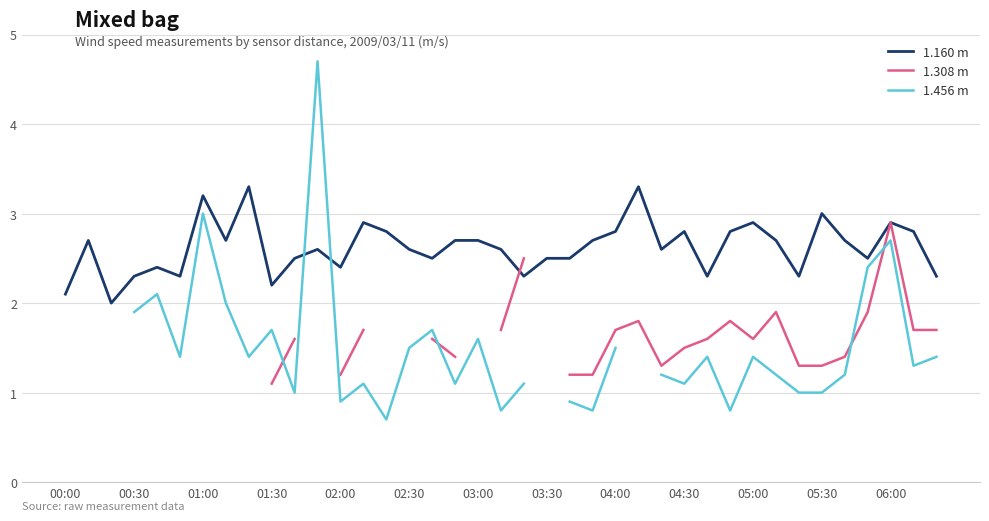

The 1.160 m series shows 3.0 at 05:30. True or false?

True